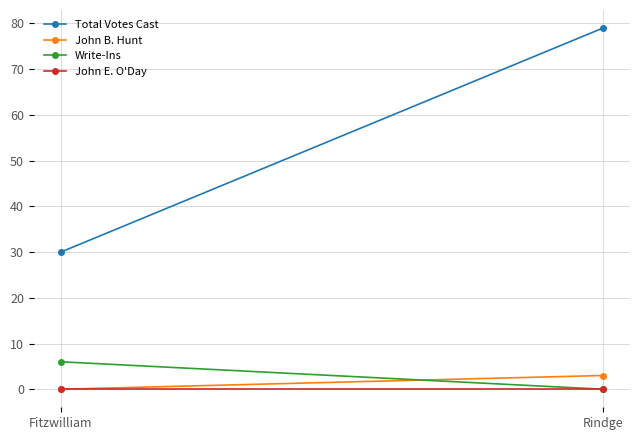

Is it true that John E. O'Day equals 0 at Rindge?

True